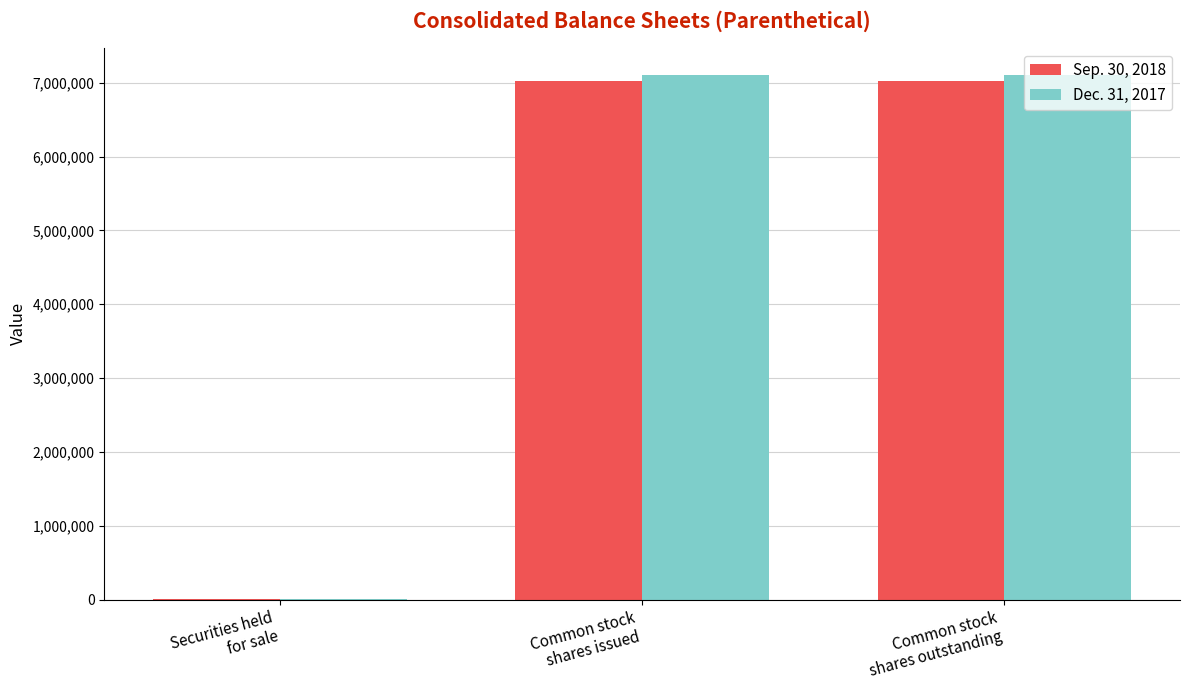

Are the bars horizontal?

No